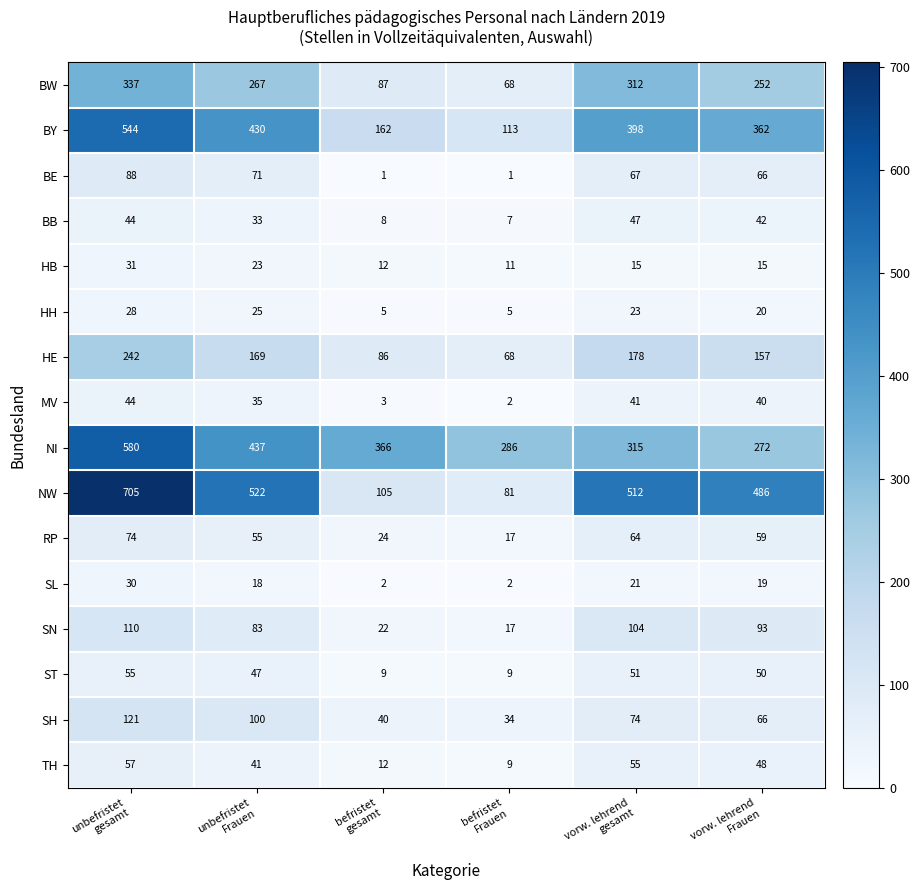

What is the total value across all series at befristet
Frauen?

730